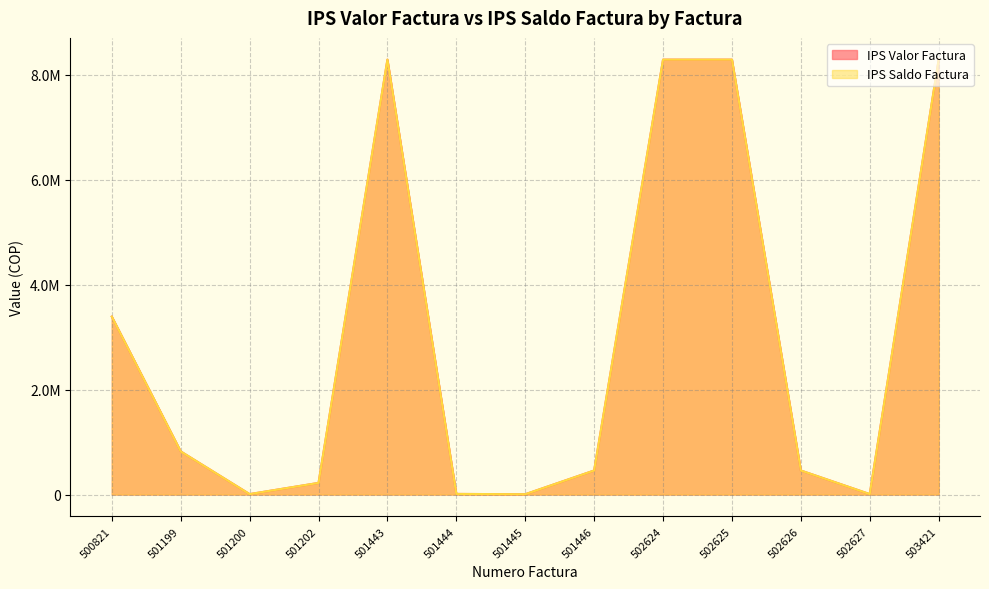

True or false: IPS Saldo Factura has a value of 5535828 at 503421.

False